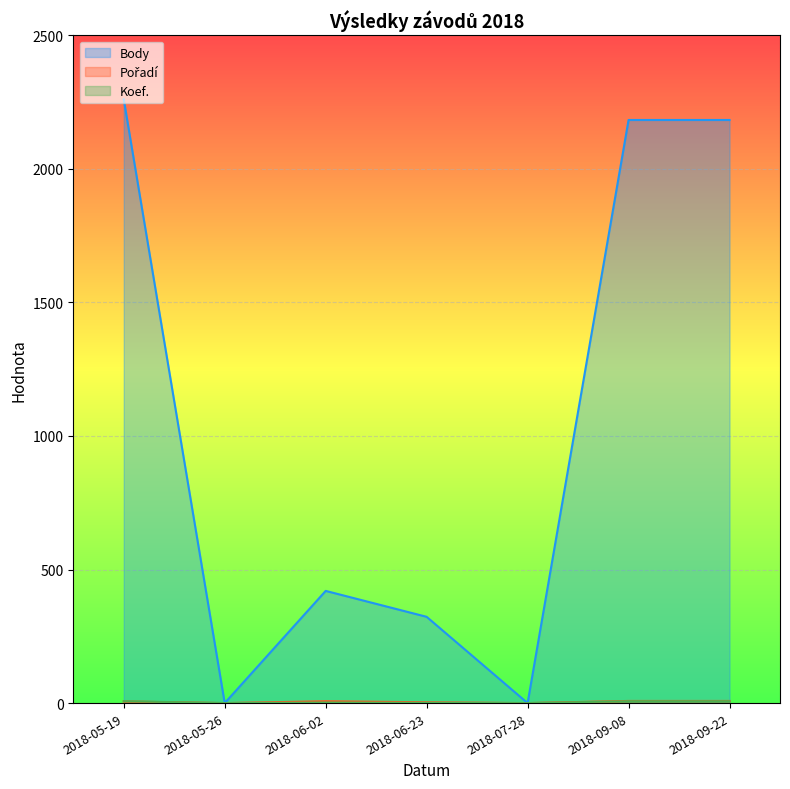

At which label does Koef. first exceed 2?

2018-05-19